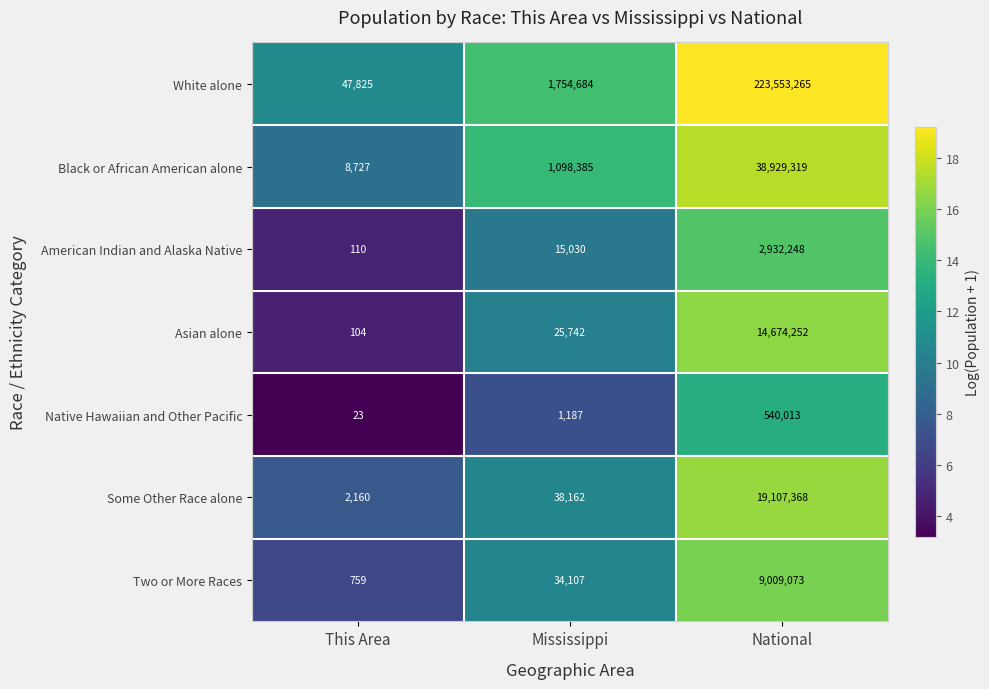

Where is Two or More Races nearest to the value 4504916?

Mississippi